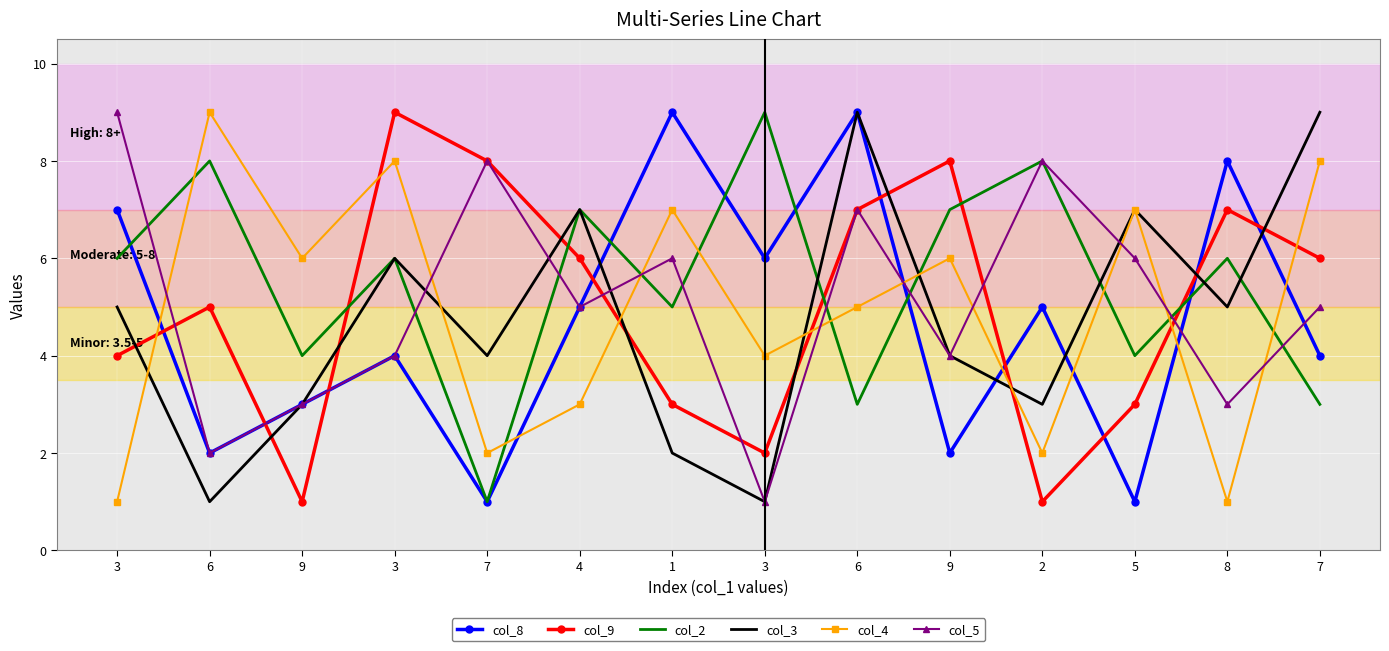

The value of col_3 at 6 is 9. True or false?

True